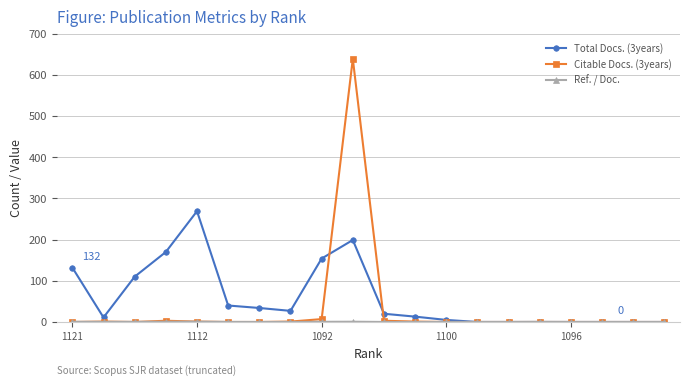

Which series has the widest spread of values?

Citable Docs. (3years)